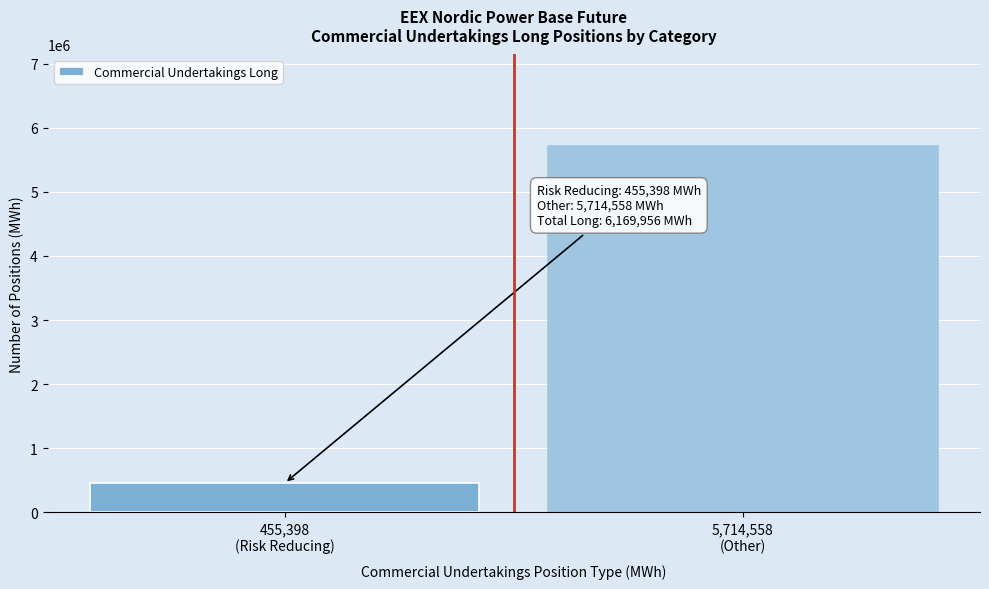

Reading left to right, list all the values displayed in this chart.

455398	5714558